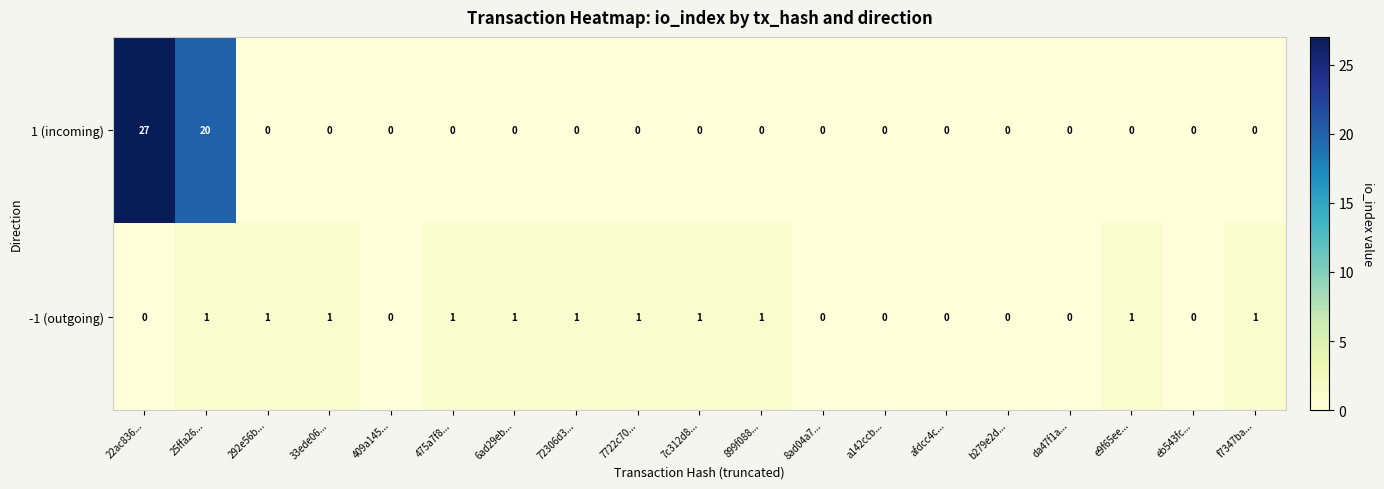

Between 409a145... and 6ad29eb..., which series saw the biggest shift?

-1 (outgoing)